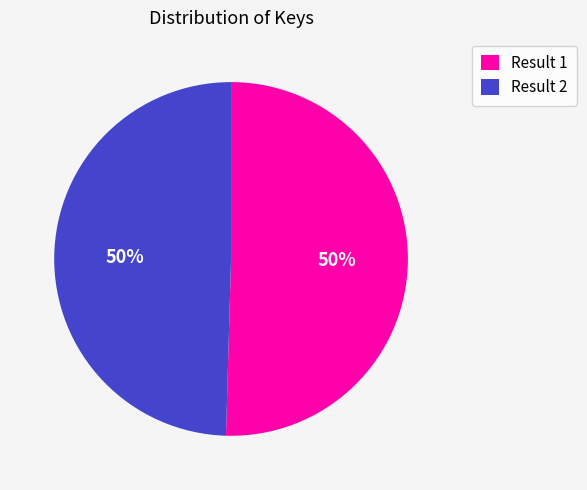

Do Result 2 and Result 1 together represent more than half of the pie?

Yes